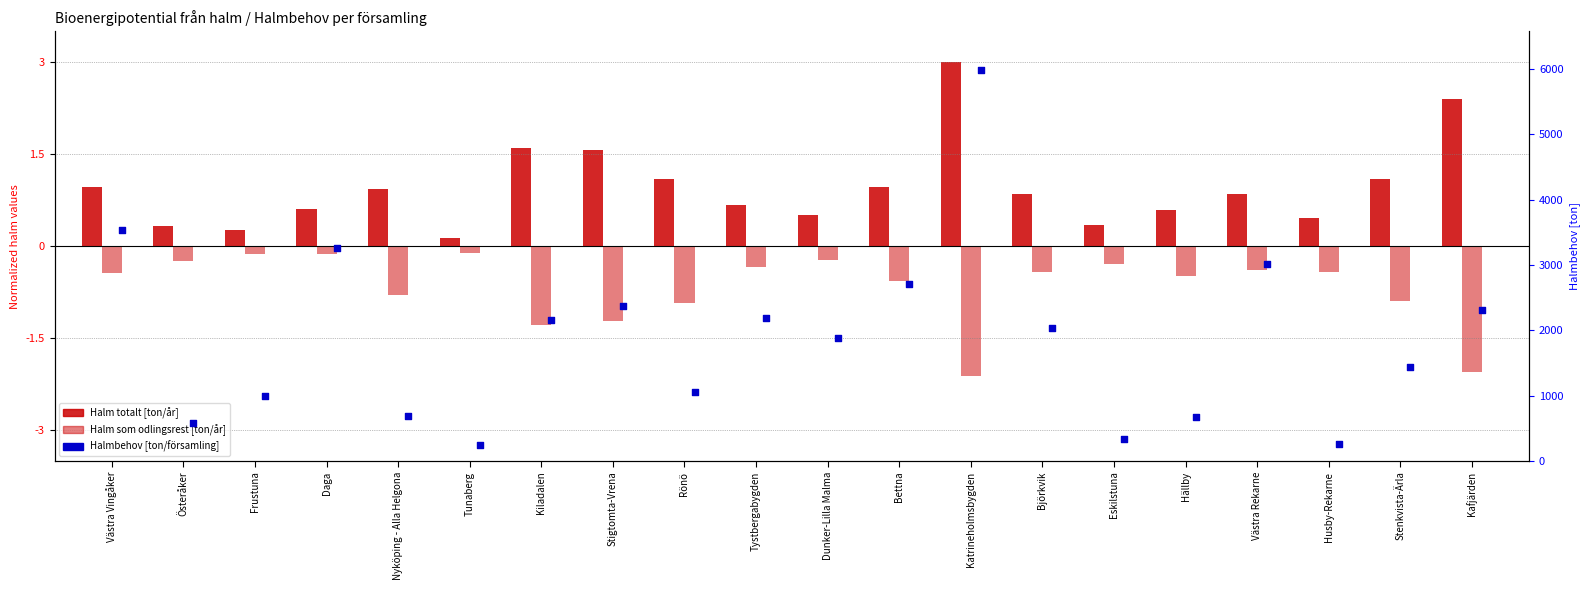

At how many categories does at least one series exceed 2601?

5